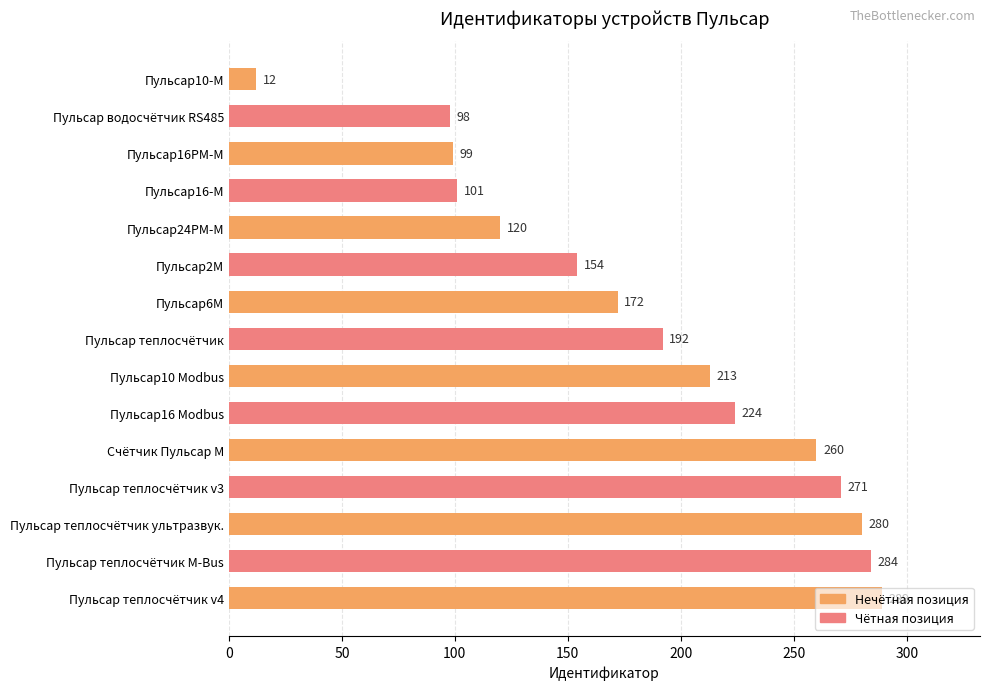

Are the bars horizontal?

Yes